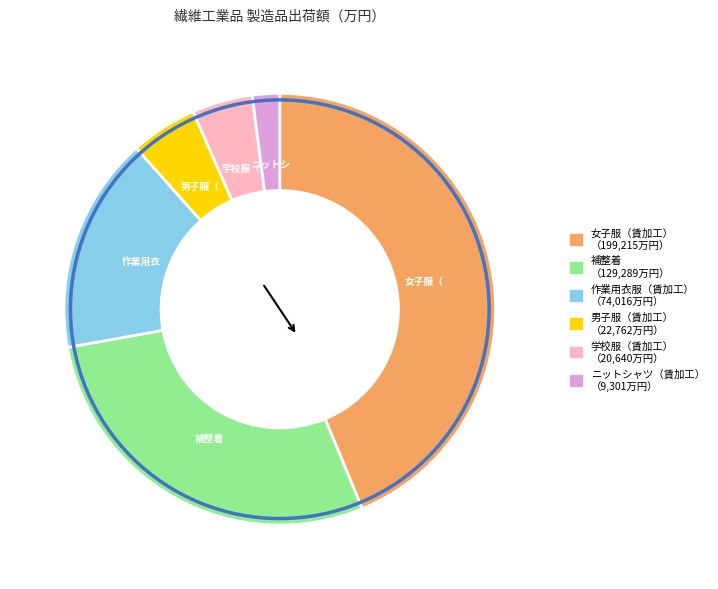

Is there any slice that represents more than half of the pie?

No